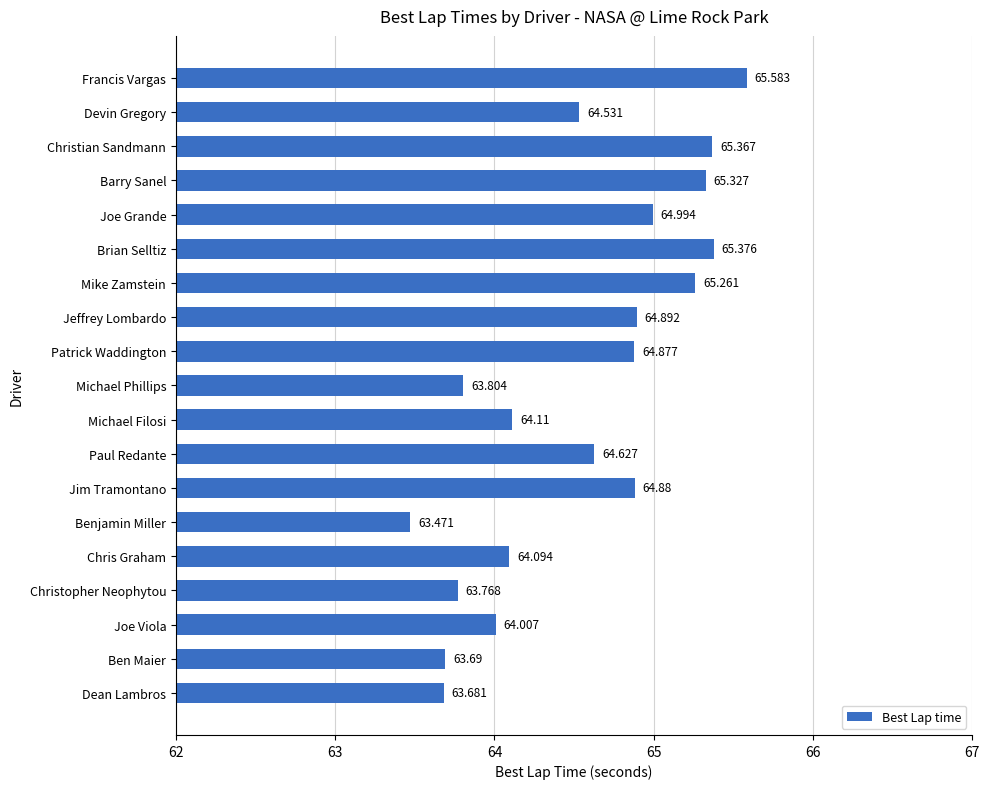

Which has a higher value, Devin Gregory or Ben Maier?

Devin Gregory